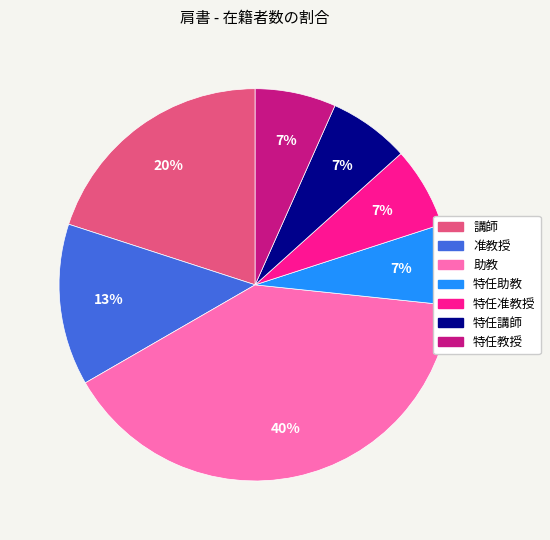

How many segments does this pie chart have?

7